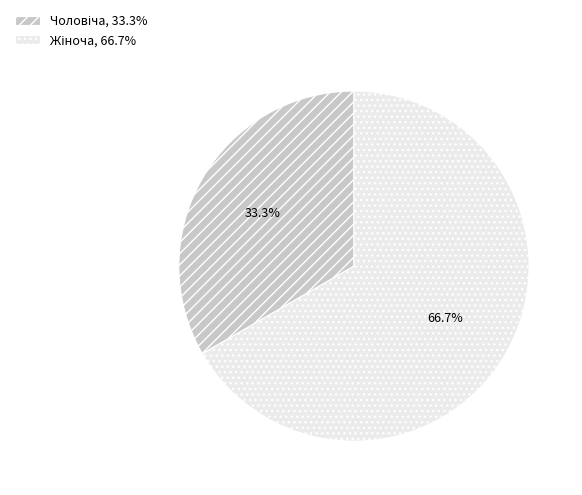

Is there a majority slice in this chart?

Yes